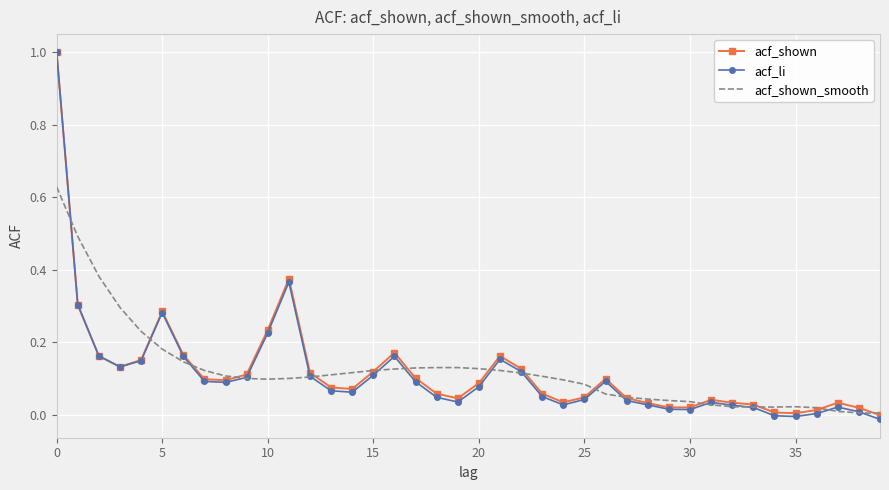

Which series has the largest range (max minus min)?

acf_li